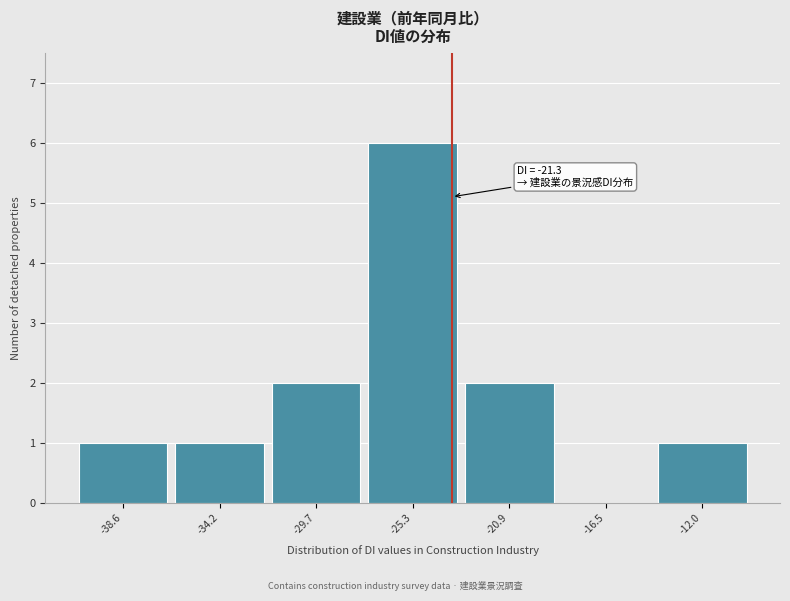

Reading right to left, list all the values displayed in this chart.

-12.0=1	-16.5=0	-20.9=2	-25.3=6	-29.7=2	-34.2=1	-38.6=1